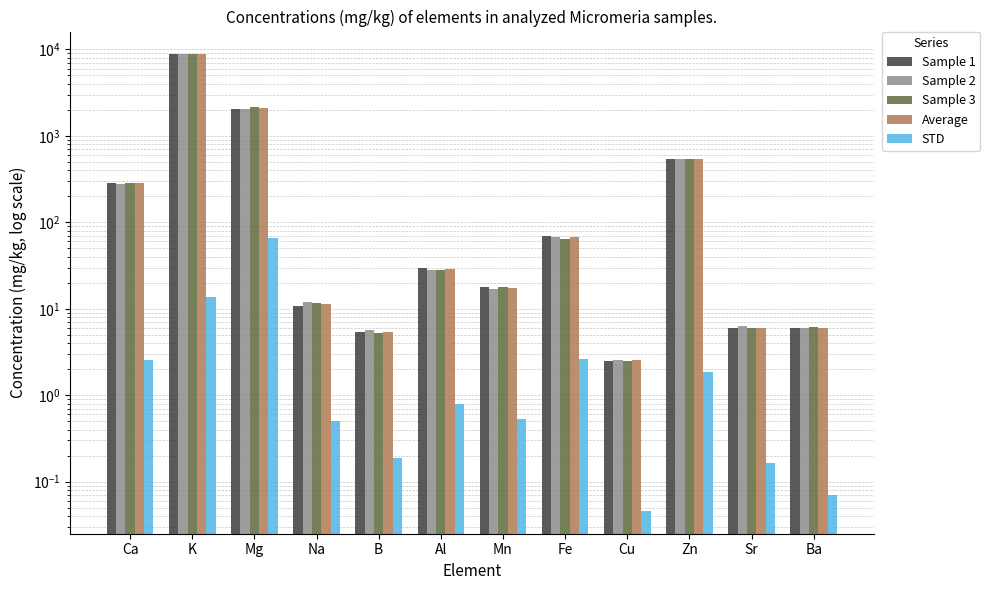

Between Mn and Na, which is larger?

Mn